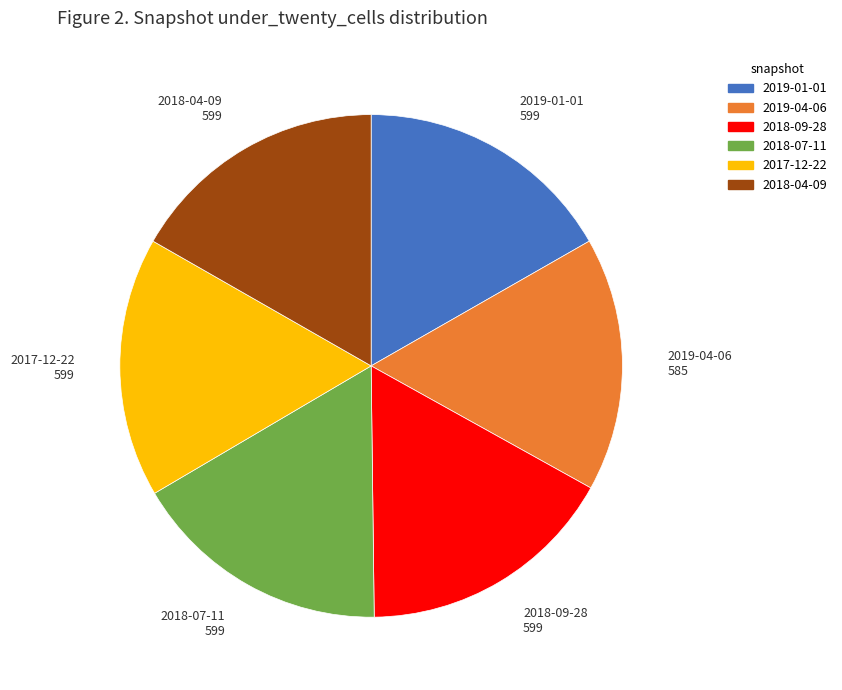

Approximately how many times larger is the value at 2018-04-09 compared to 2019-04-06?

1.0